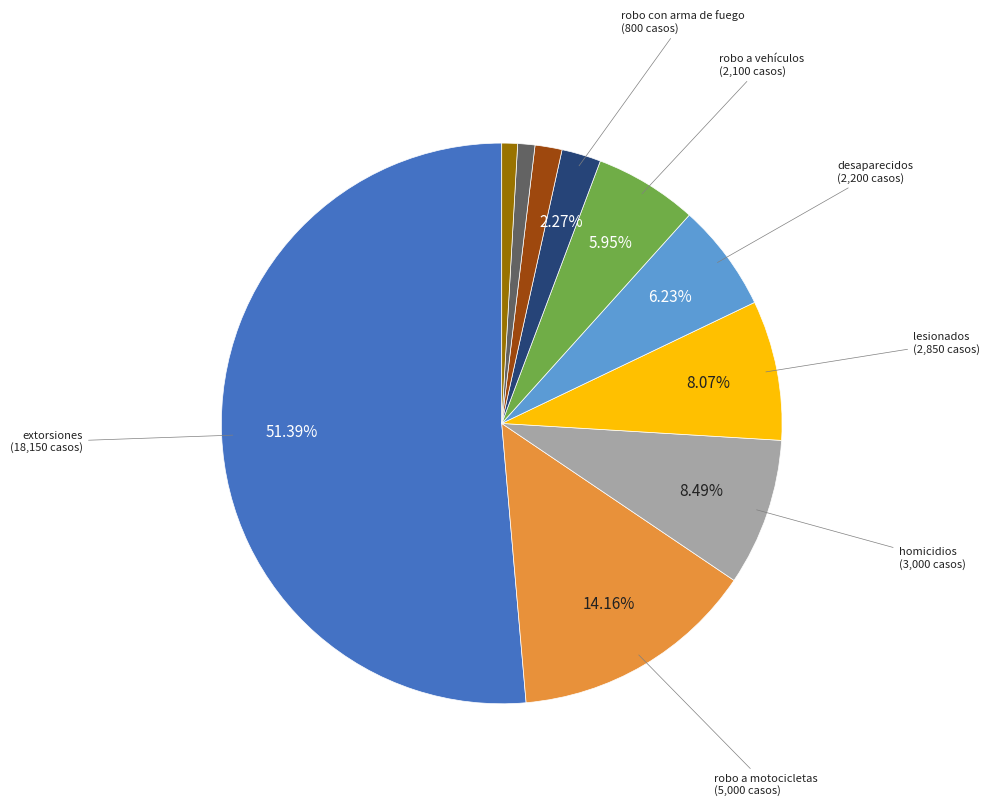

To the nearest percent, what is the difference between the largest and smallest slice percentages?

50%